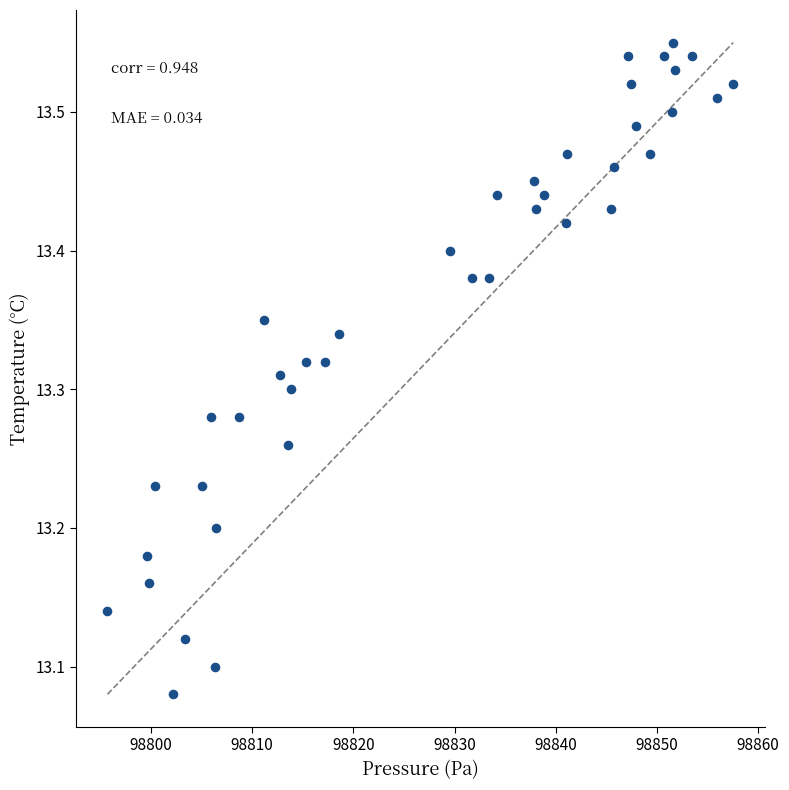

What is the range of Y values (max minus min)?

0.5